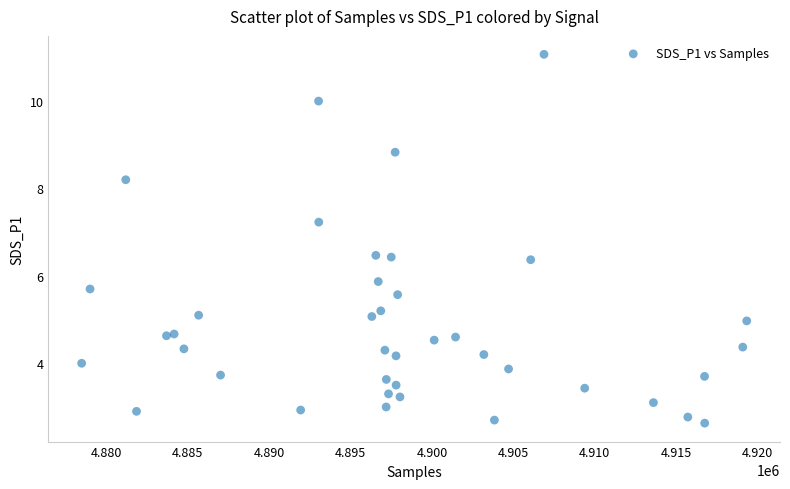

What is the range of Y values (max minus min)?

8.4